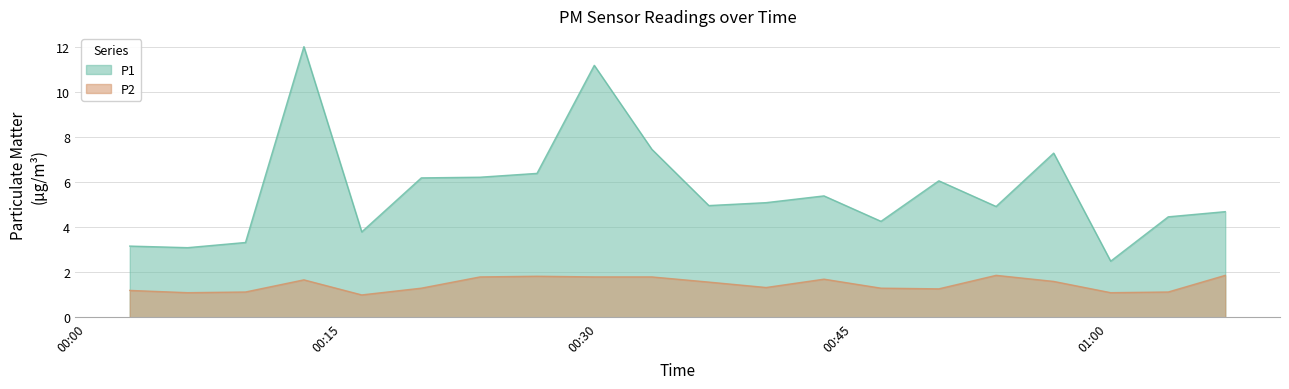

How many lines are shown in the chart?

2